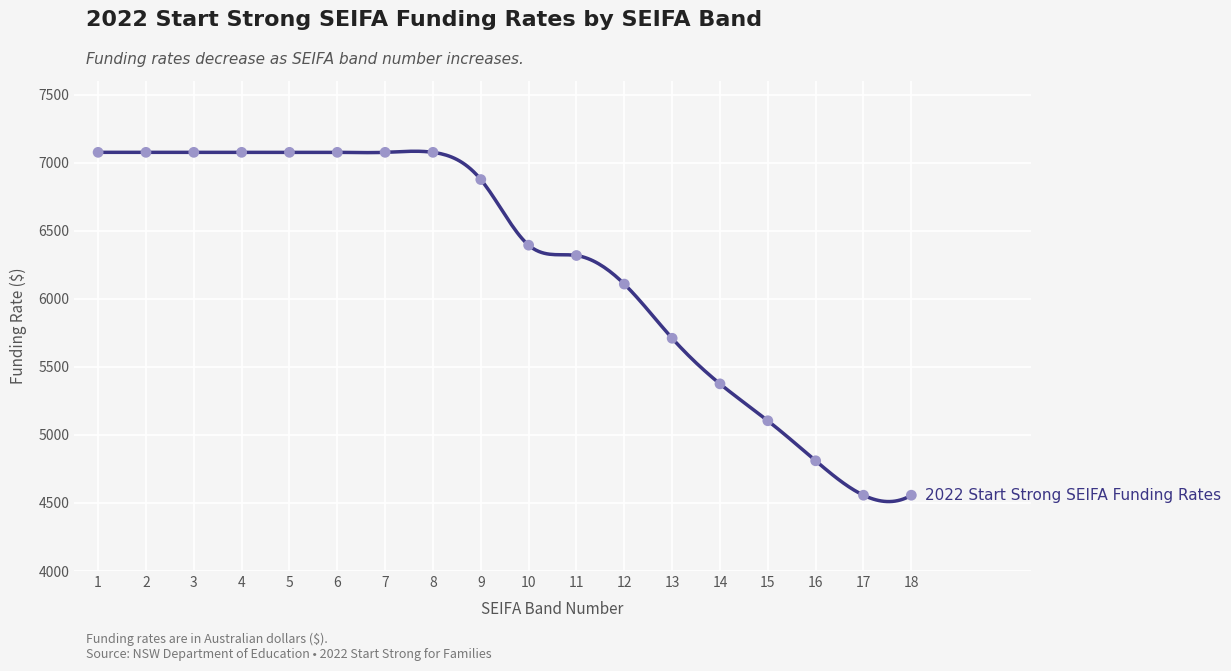

Which has a higher value, 8 or 15?

8